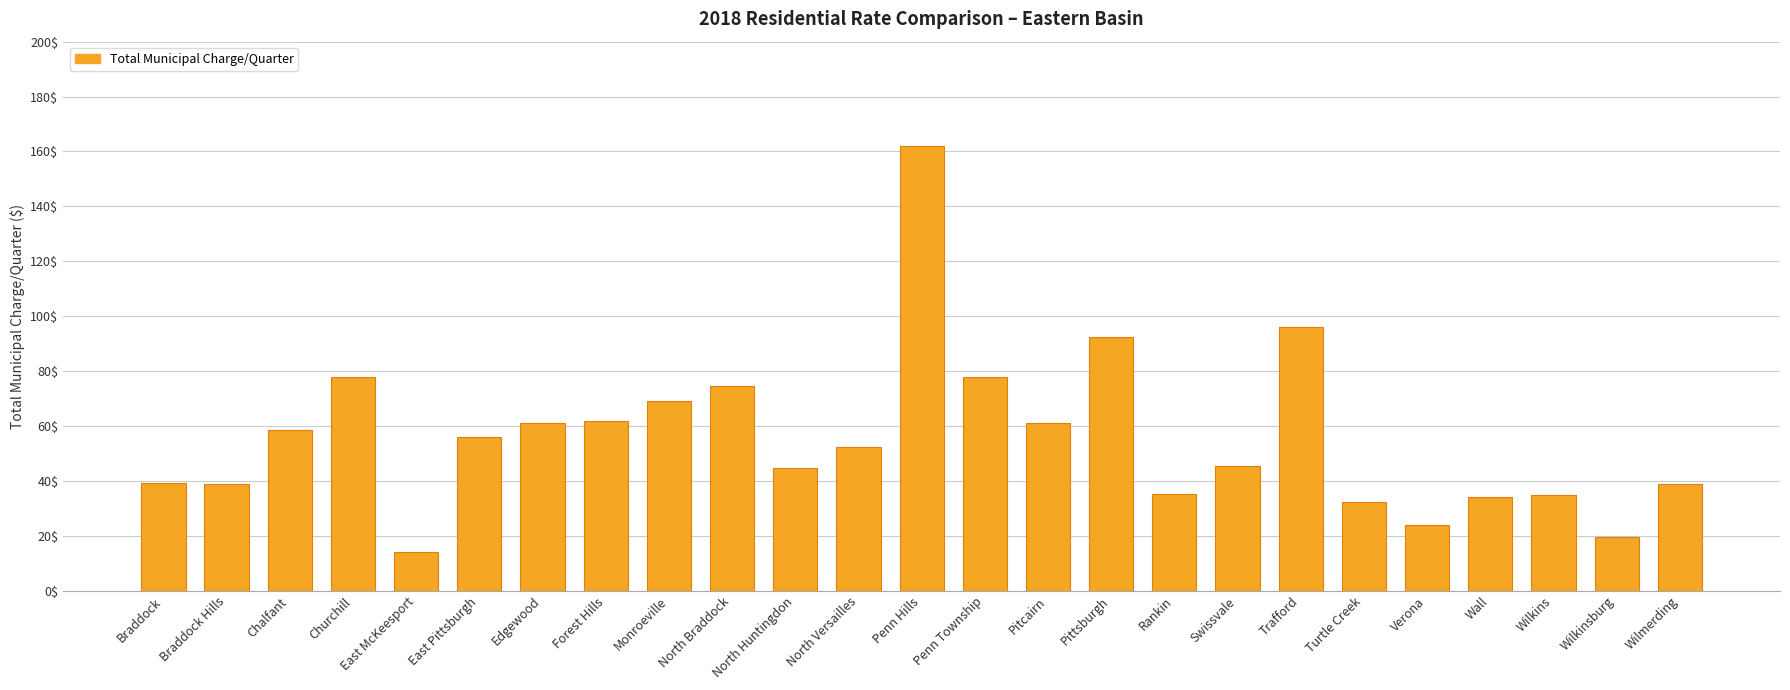

What is the sum of the values at Wilmerding and East Pittsburgh?

95.0